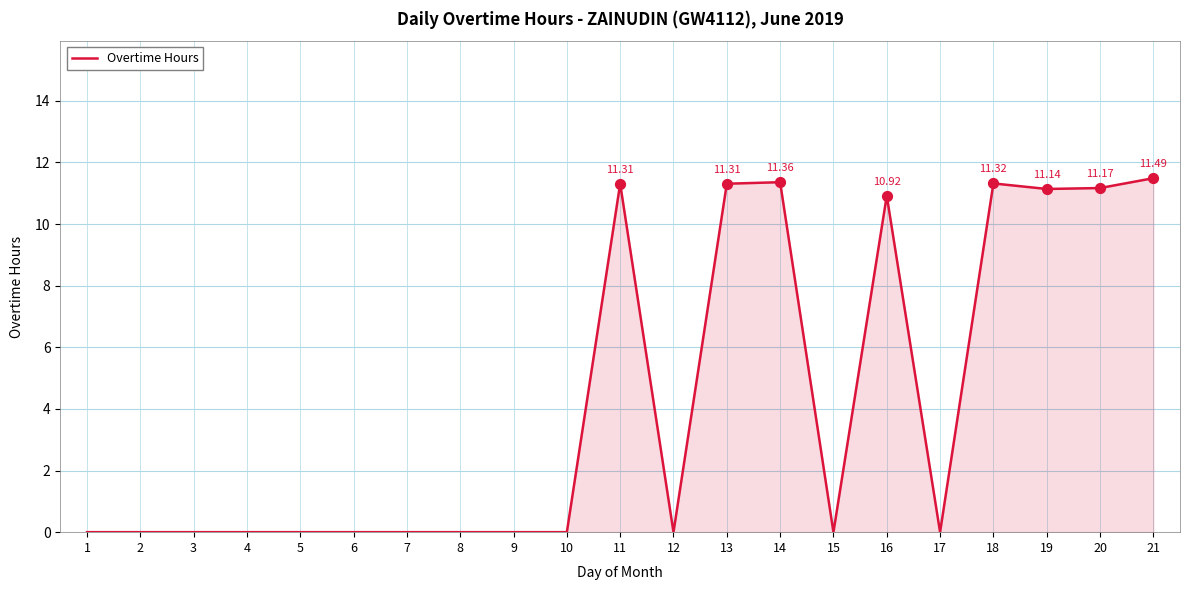

Between 3 and 14, which is larger?

14